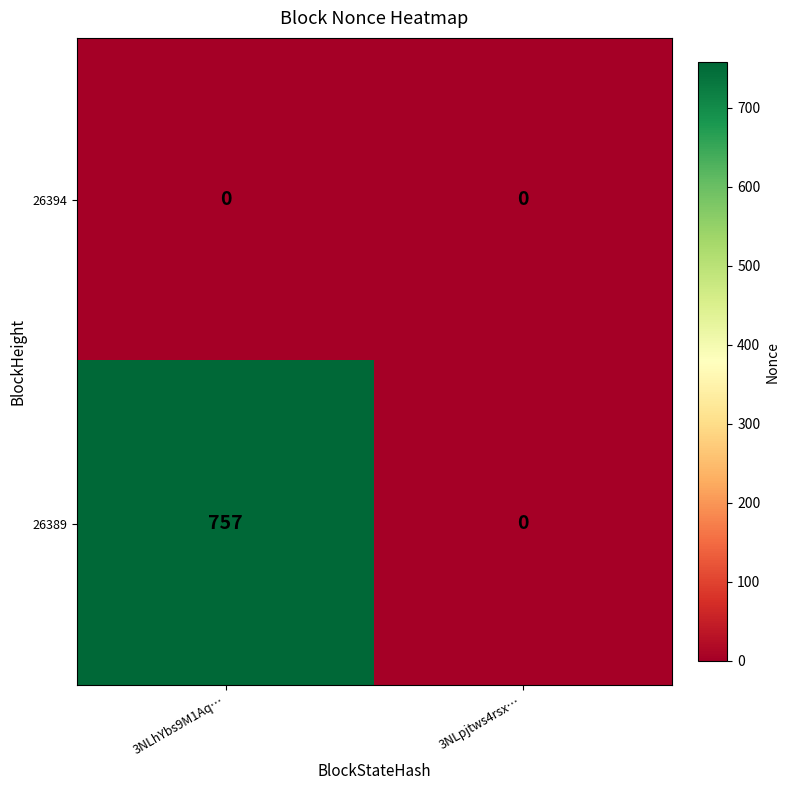

Which series has the largest total across all categories?

26389